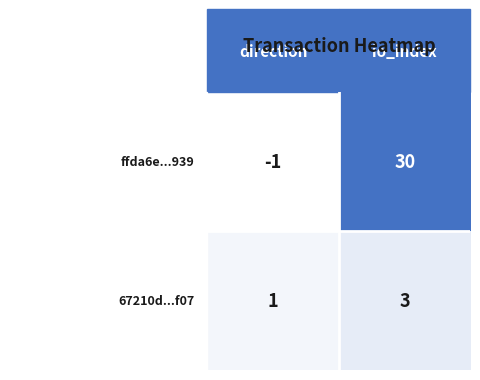

Which category has the highest value across all series?

io_index